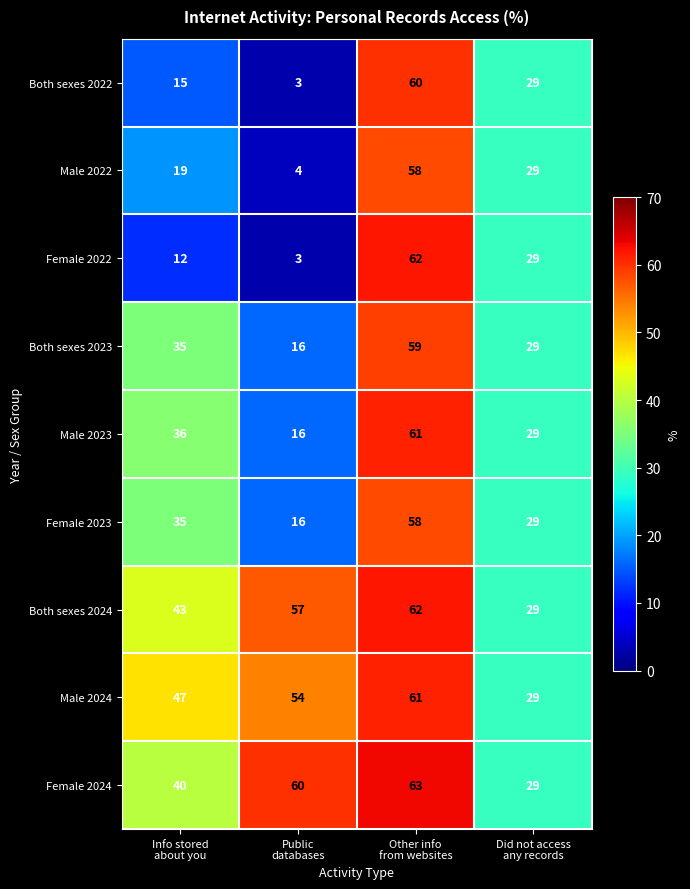

How many Both sexes 2024 values are between 43 and 62?

3